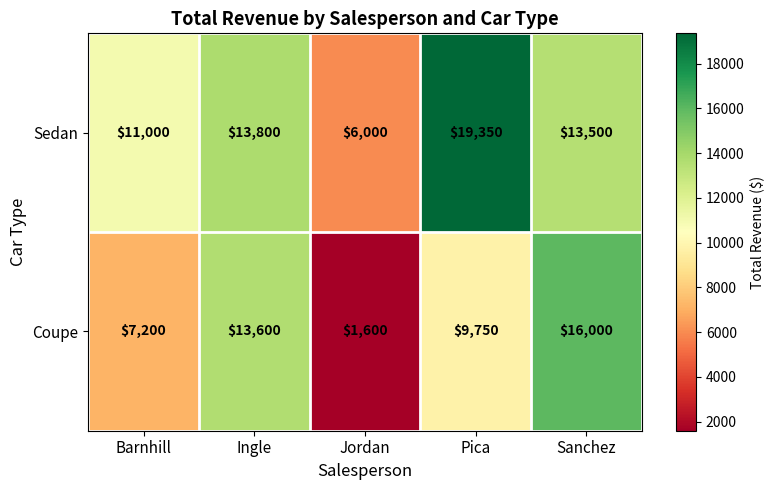

The value of Coupe at Barnhill is 1880. True or false?

False